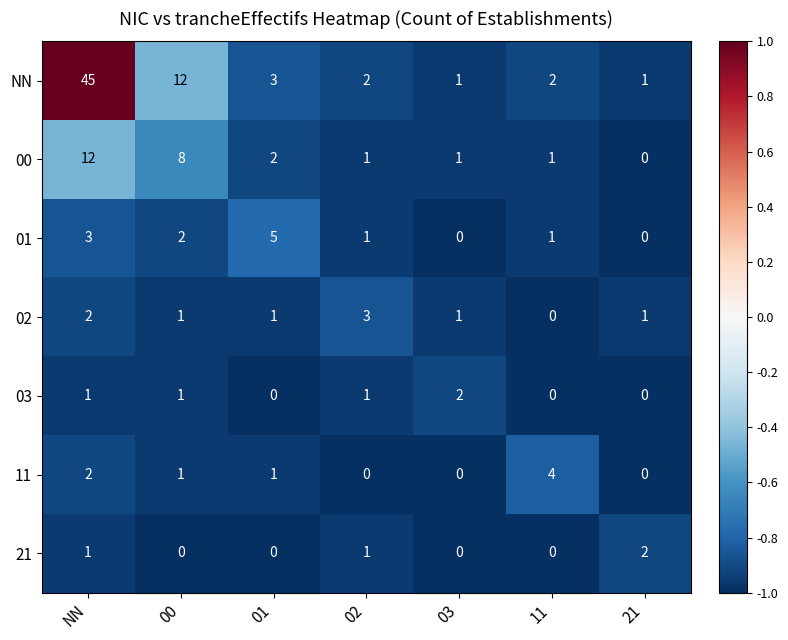

What is the sum of all 11 values?

8